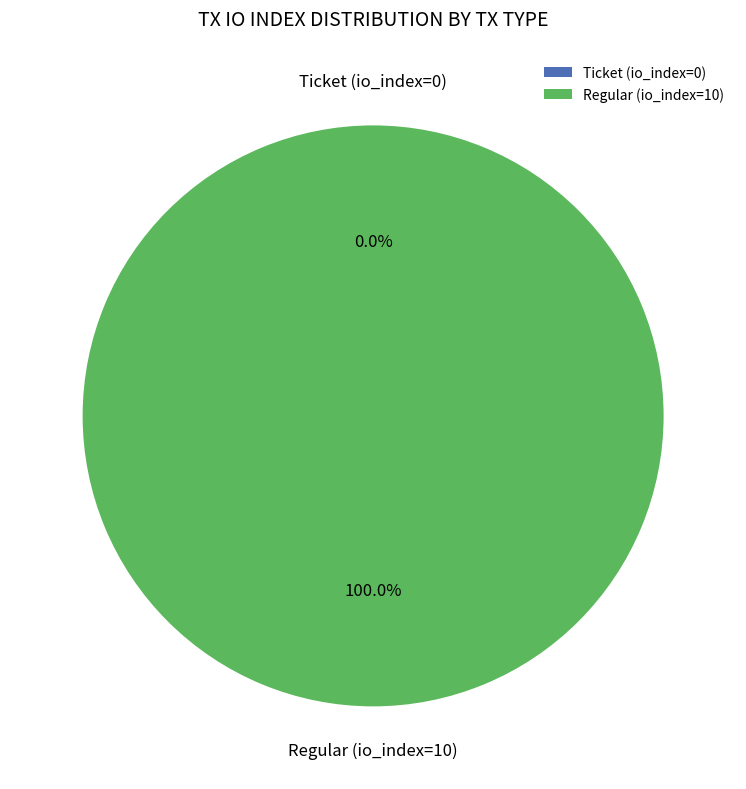

Rank the categories by value from lowest to highest.

Ticket (io_index=0), Regular (io_index=10)